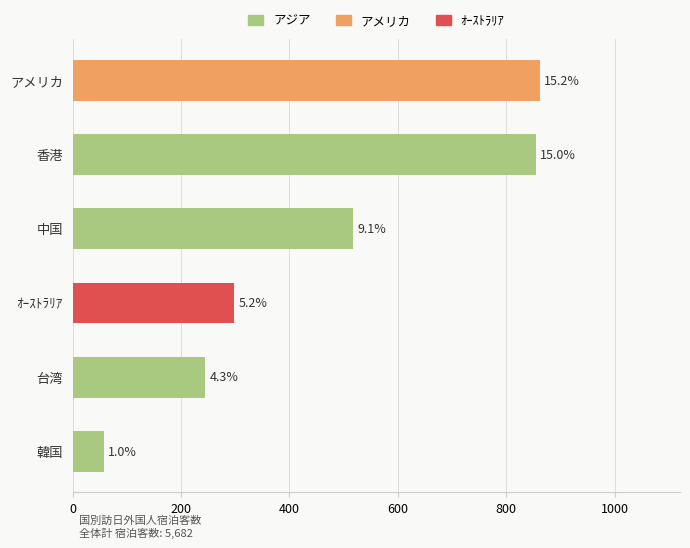

List the labels in order of value, largest first.

アメリカ, 香港, 中国, ｵｰｽﾄﾗﾘｱ, 台湾, 韓国